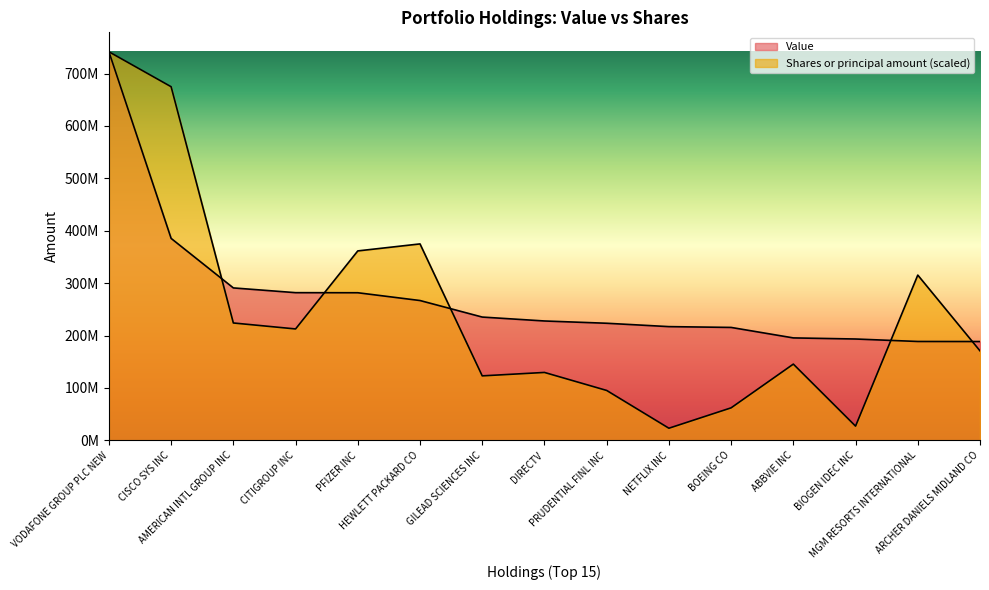

How many data points in Value are above 227864000?

7